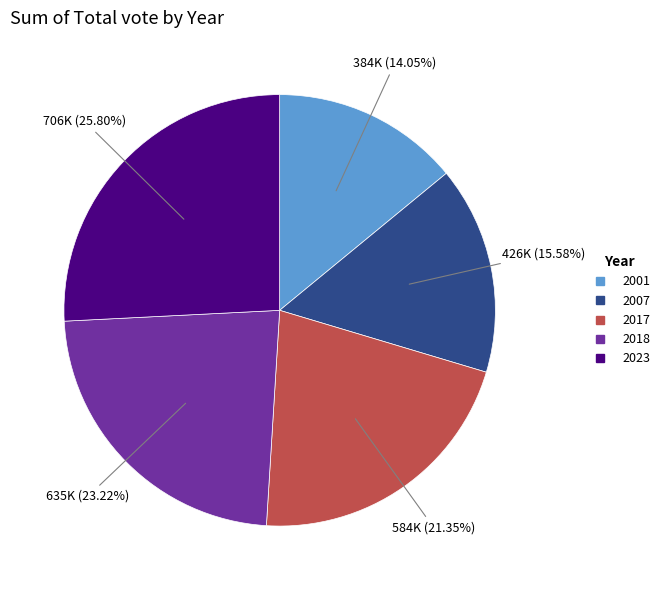

What percentage is the 2018 slice, to the nearest percent?

23%